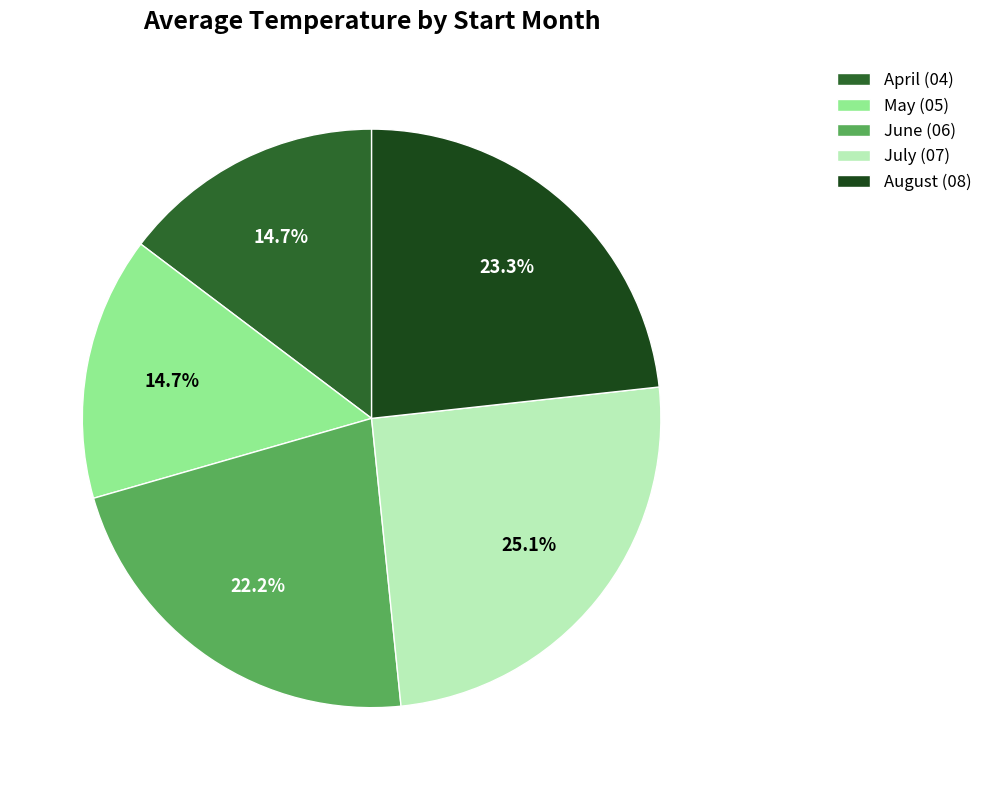

Is July (07) the majority of the pie?

No